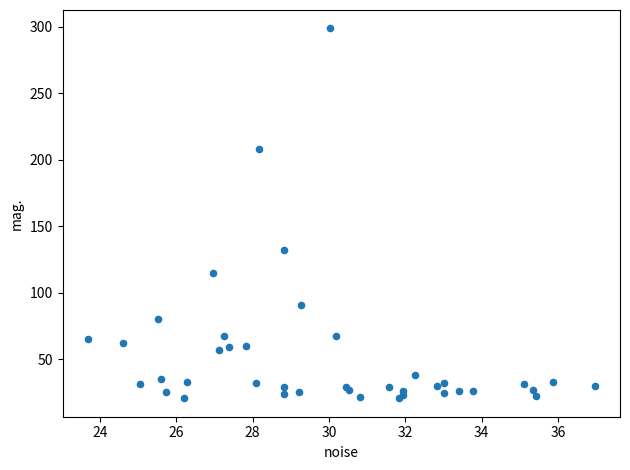

What Y value in the scatter plot is closest to 159?

131.8